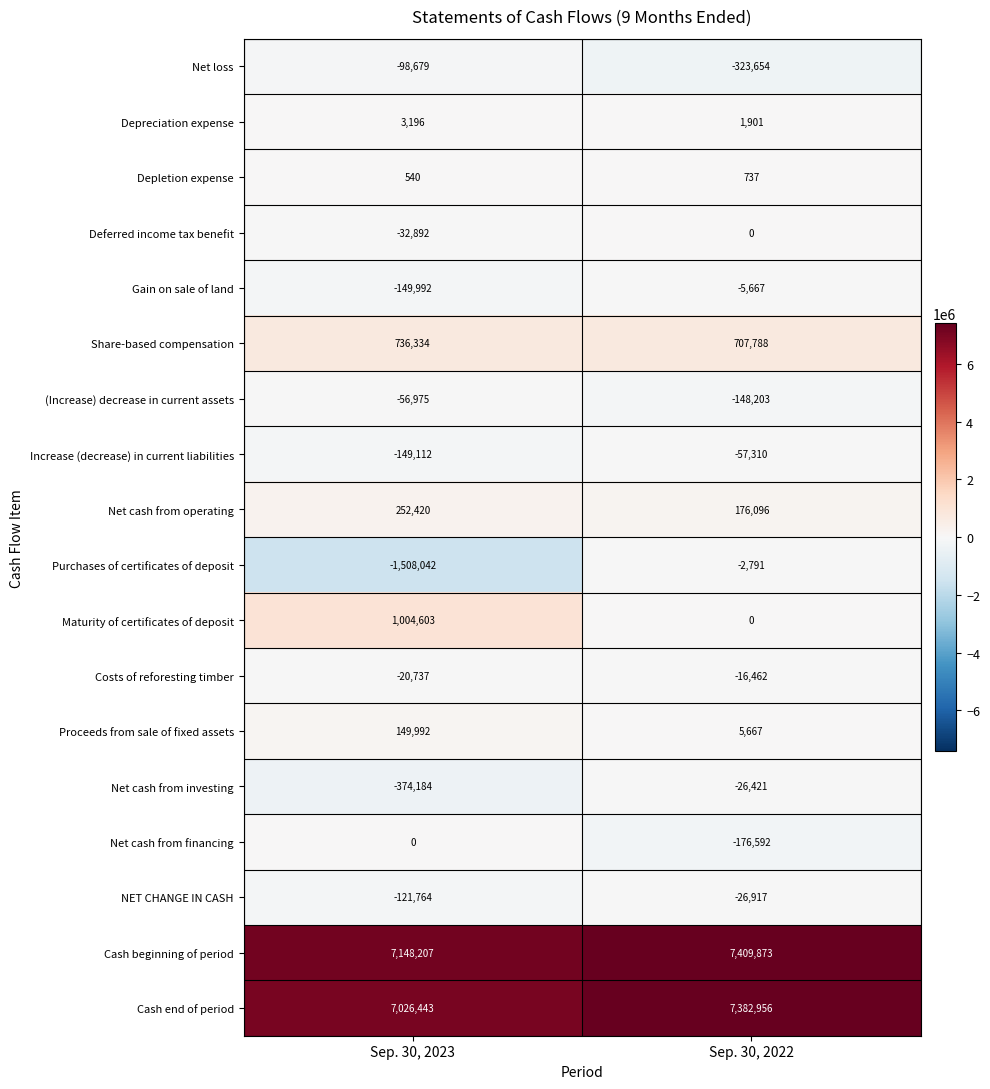

True or false: Cash beginning of period has a value of 2960619 at Sep. 30, 2022.

False